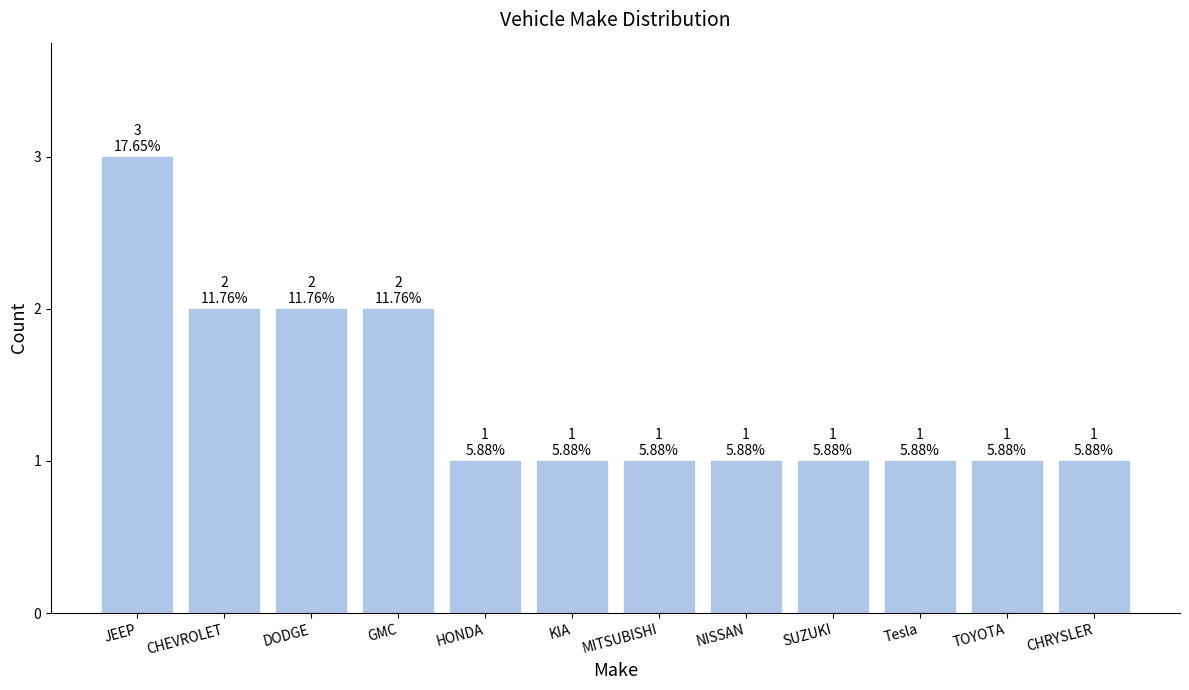

What is the minimum value shown in the chart?

1